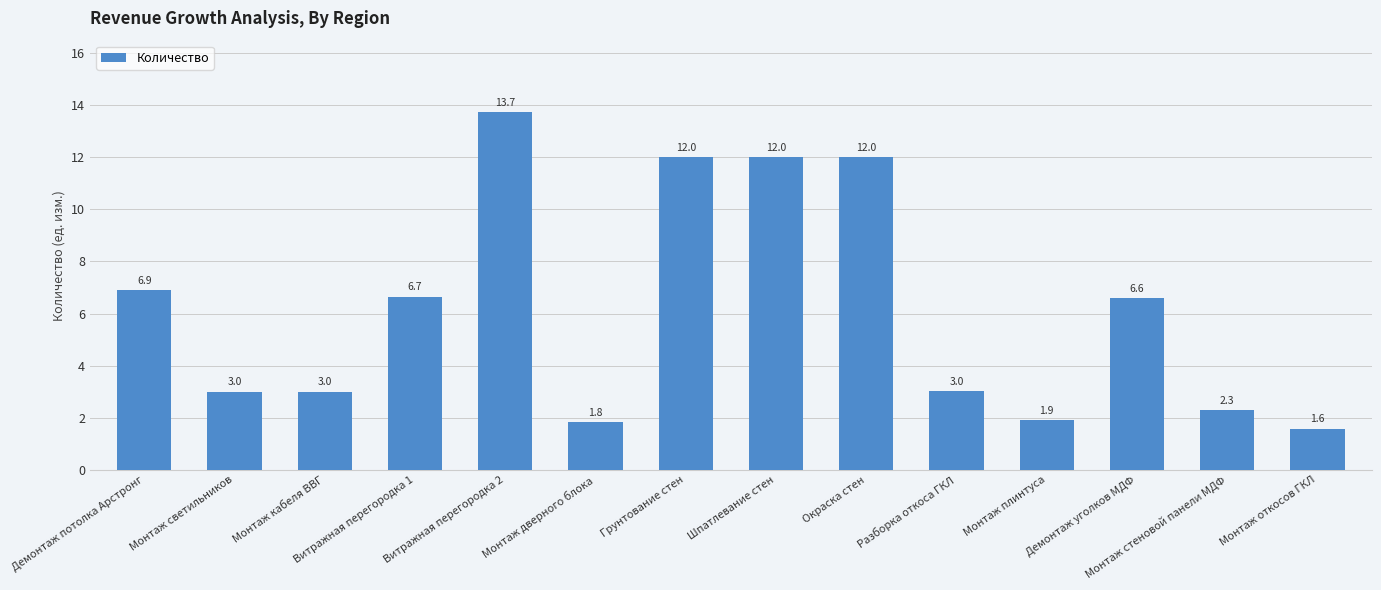

How many bars are there in total?

14